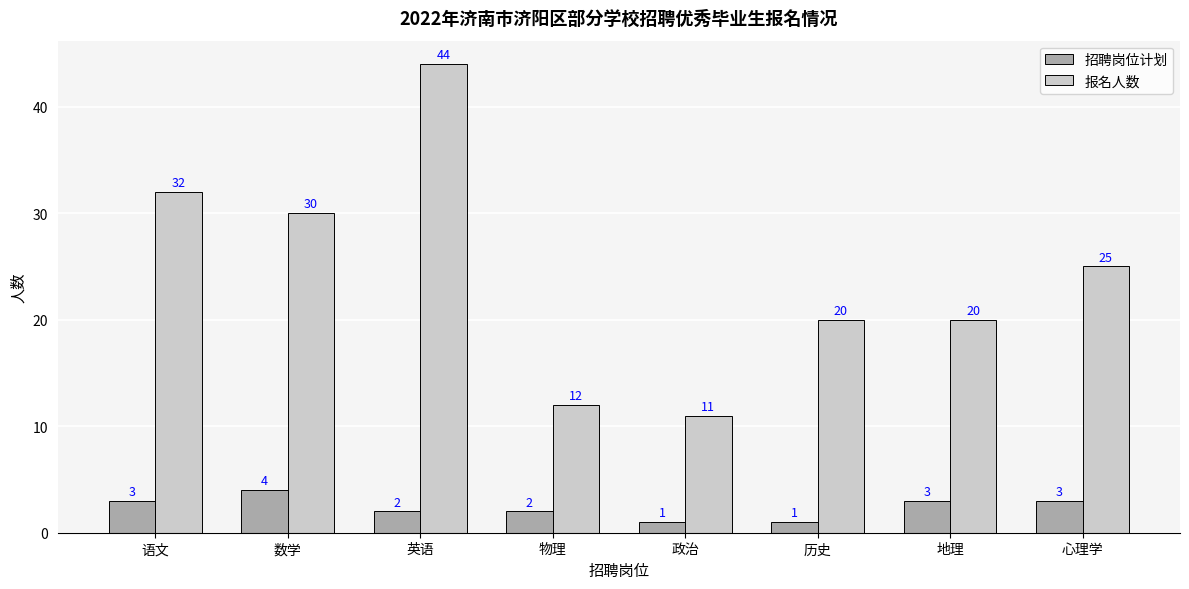

At which category is the sum across all series the highest?

英语